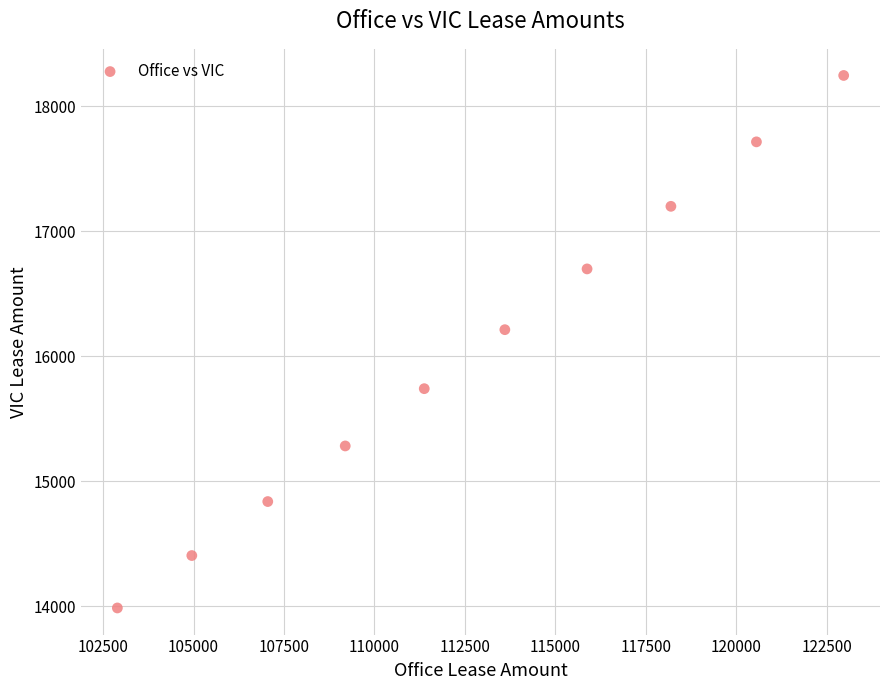

What is the average X value?

112665.6